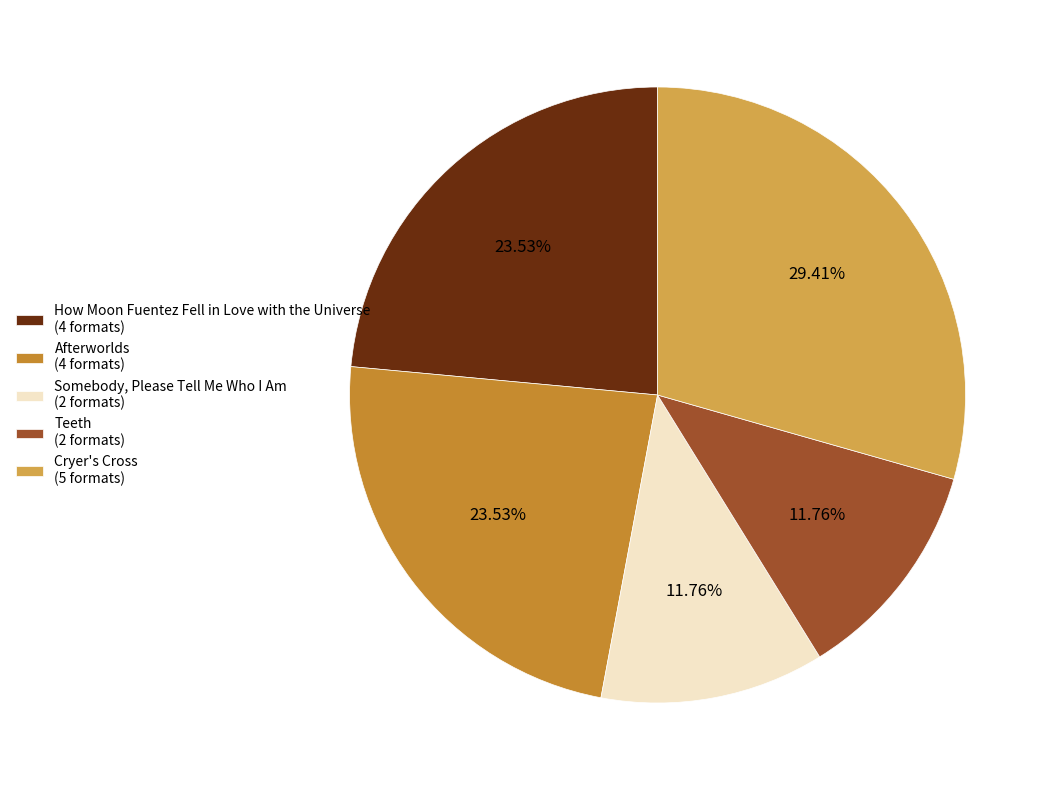

Is there a majority slice in this chart?

No